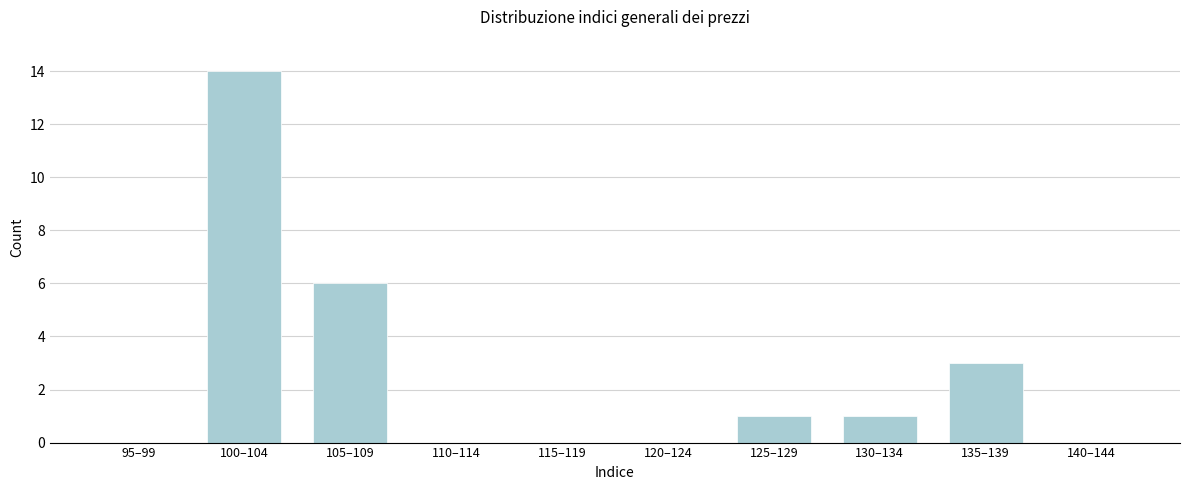

Reading right to left, what are all the values shown in this chart?

140–144=0	135–139=3	130–134=1	125–129=1	120–124=0	115–119=0	110–114=0	105–109=6	100–104=14	95–99=0